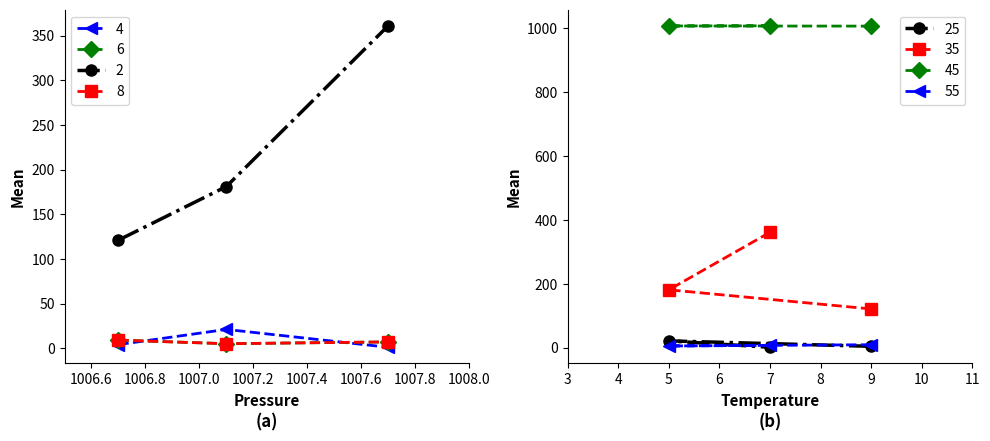

Is the value of 45 at 5 greater than the value of 25 at 7?

Yes